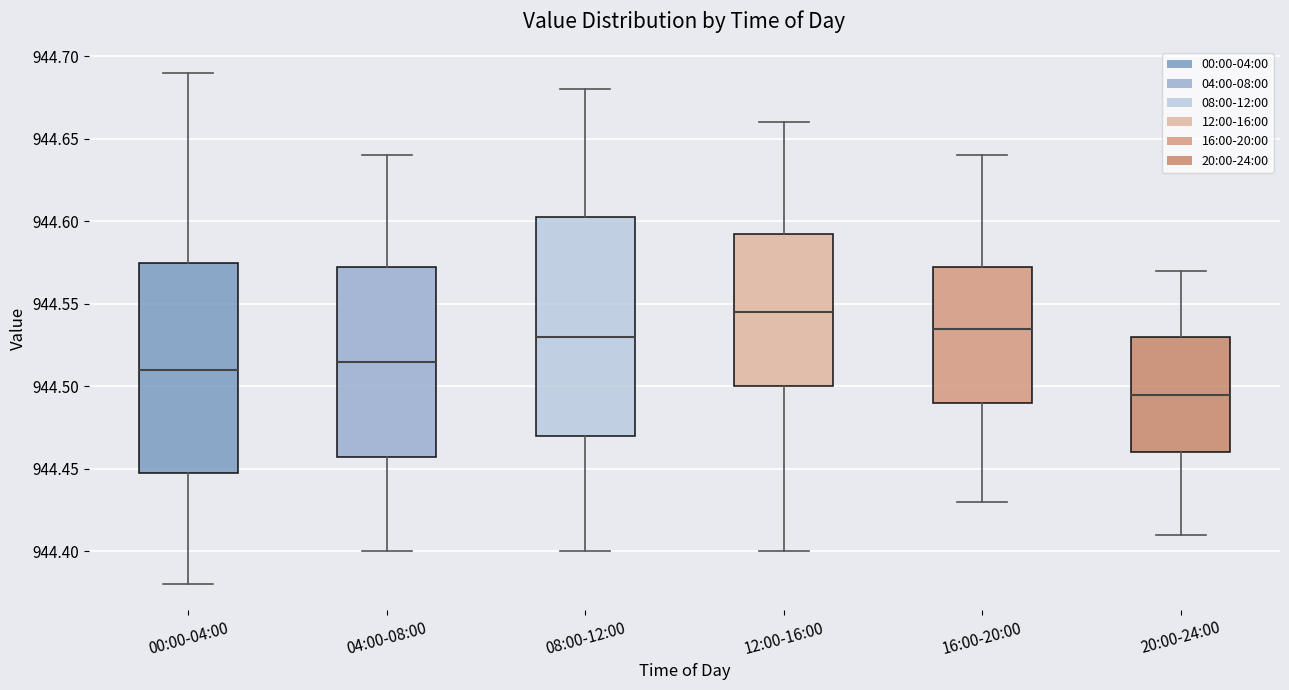

Reading left to right, read every box against the y-axis: the position of its median line, the range the box covers, and the ends of its whiskers. The values are not printed on the chart, so give them approximately, as read against the axis.

00:00-04:00: median 944.510, box 944.450 to 944.575, whiskers 944.380 to 944.690
04:00-08:00: median 944.515, box 944.460 to 944.575, whiskers 944.400 to 944.640
08:00-12:00: median 944.530, box 944.470 to 944.605, whiskers 944.400 to 944.680
12:00-16:00: median 944.545, box 944.500 to 944.595, whiskers 944.400 to 944.660
16:00-20:00: median 944.535, box 944.490 to 944.575, whiskers 944.430 to 944.640
20:00-24:00: median 944.495, box 944.460 to 944.530, whiskers 944.410 to 944.570